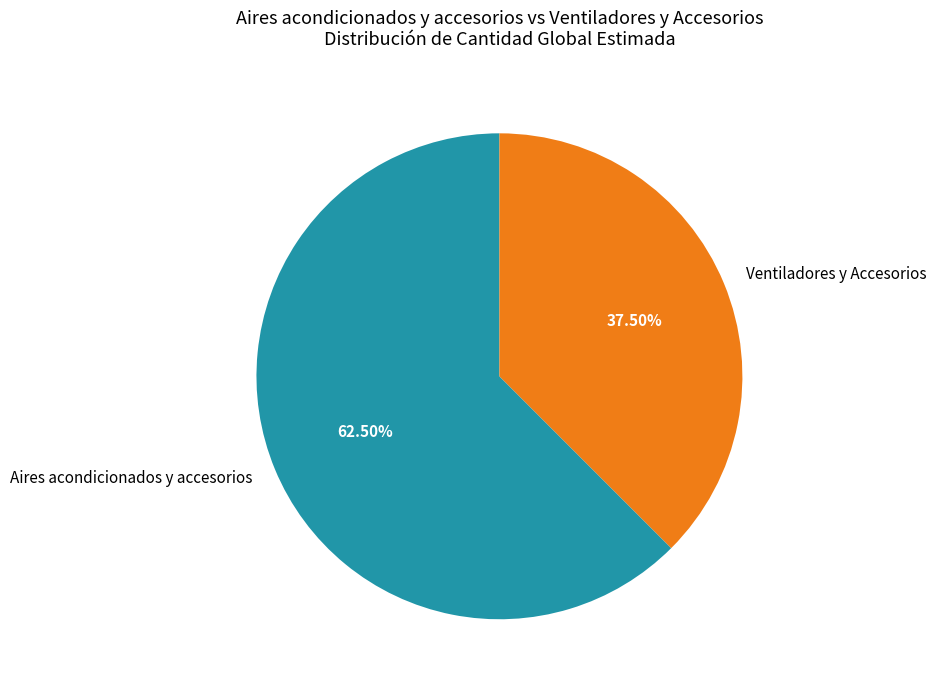

To the nearest percent, what is the combined percentage of Aires acondicionados y accesorios and Ventiladores y Accesorios?

100%